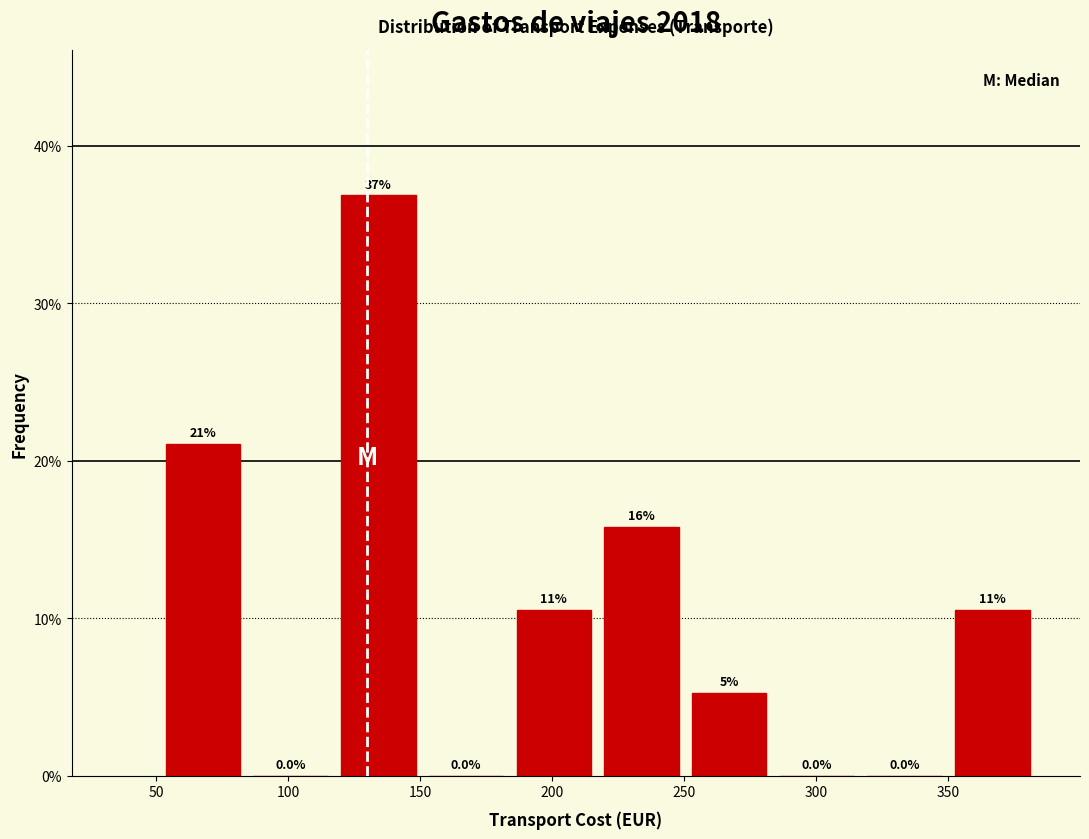

Over which range of the x-axis is the bar tallest?

120 to 150